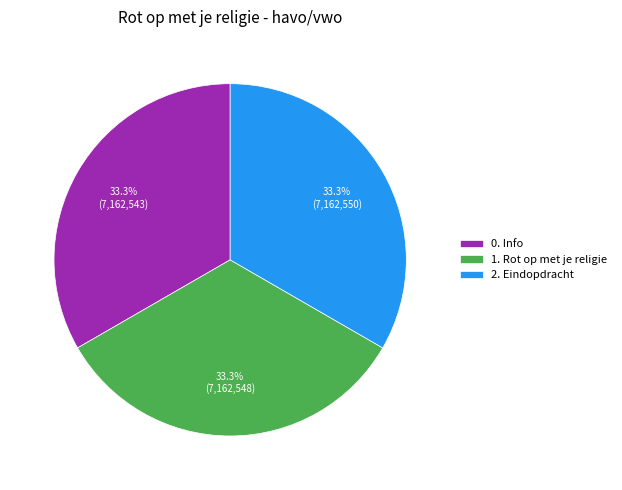

Is there a majority slice in this chart?

No